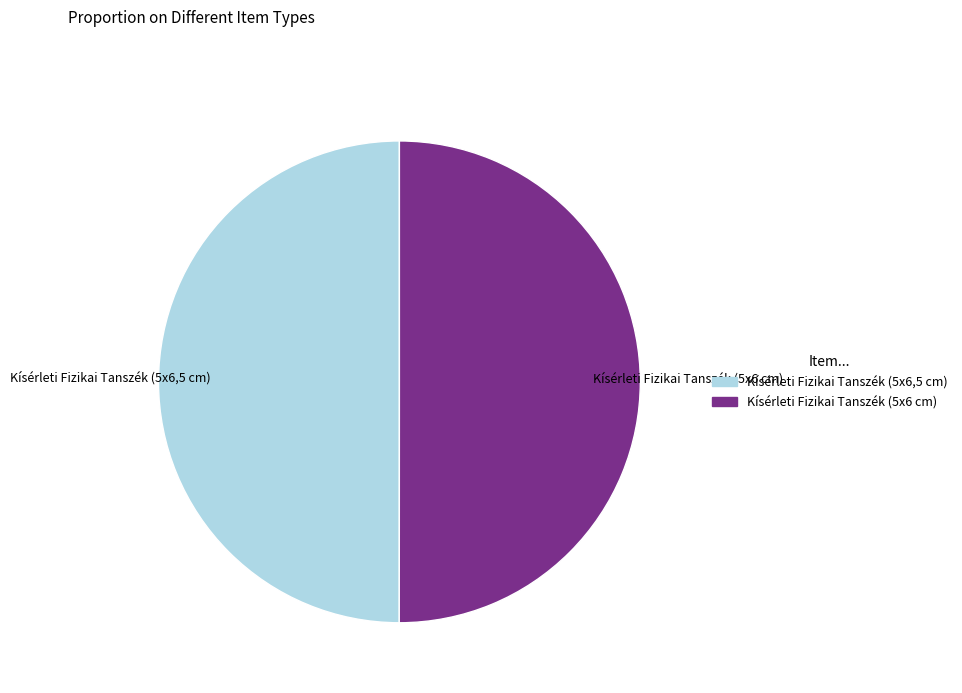

The Kísérleti Fizikai Tanszék (5x6,5 cm) slice represents 50% of the pie. True or false?

True